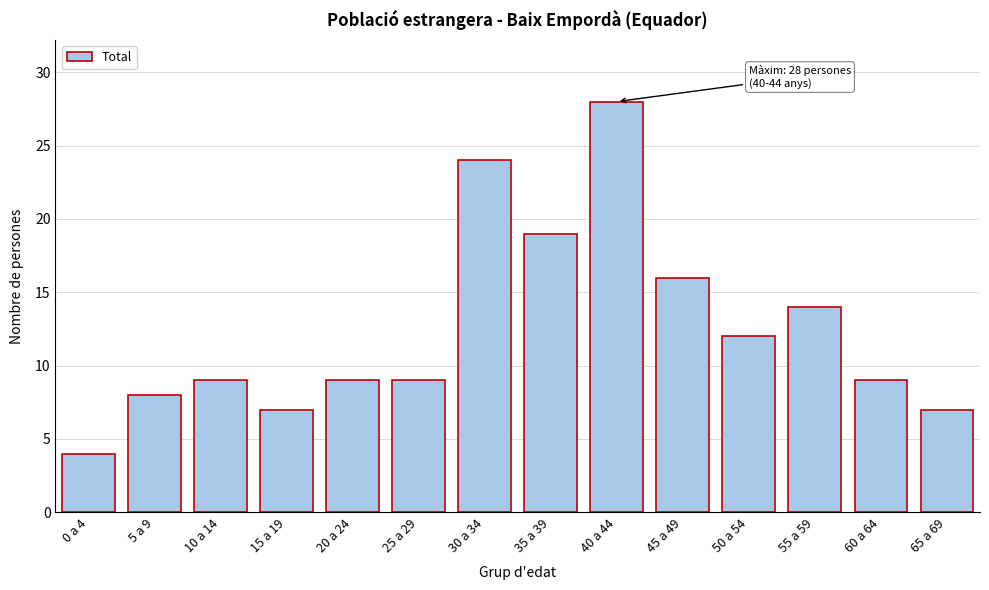

Reading right to left, what are all the values shown in this chart?

65 a 69=7	60 a 64=9	55 a 59=14	50 a 54=12	45 a 49=16	40 a 44=28	35 a 39=19	30 a 34=24	25 a 29=9	20 a 24=9	15 a 19=7	10 a 14=9	5 a 9=8	0 a 4=4